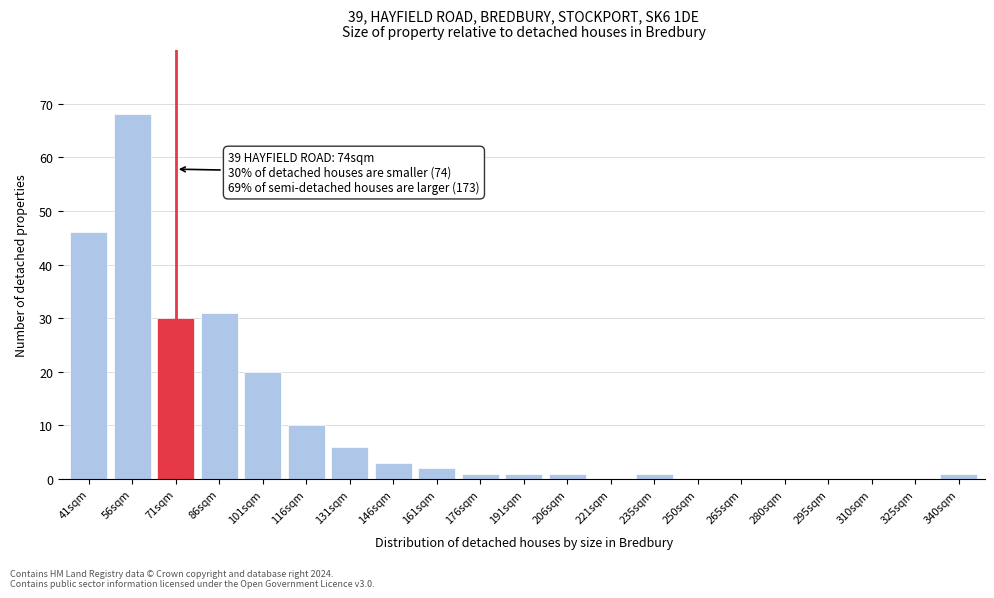

Reading left to right, what are all the values shown in this chart?

41sqm=46	56sqm=68	71sqm=30	86sqm=31	101sqm=20	116sqm=10	131sqm=6	146sqm=3	161sqm=2	176sqm=1	191sqm=1	206sqm=1	221sqm=0	235sqm=1	250sqm=0	265sqm=0	280sqm=0	295sqm=0	310sqm=0	325sqm=0	340sqm=1